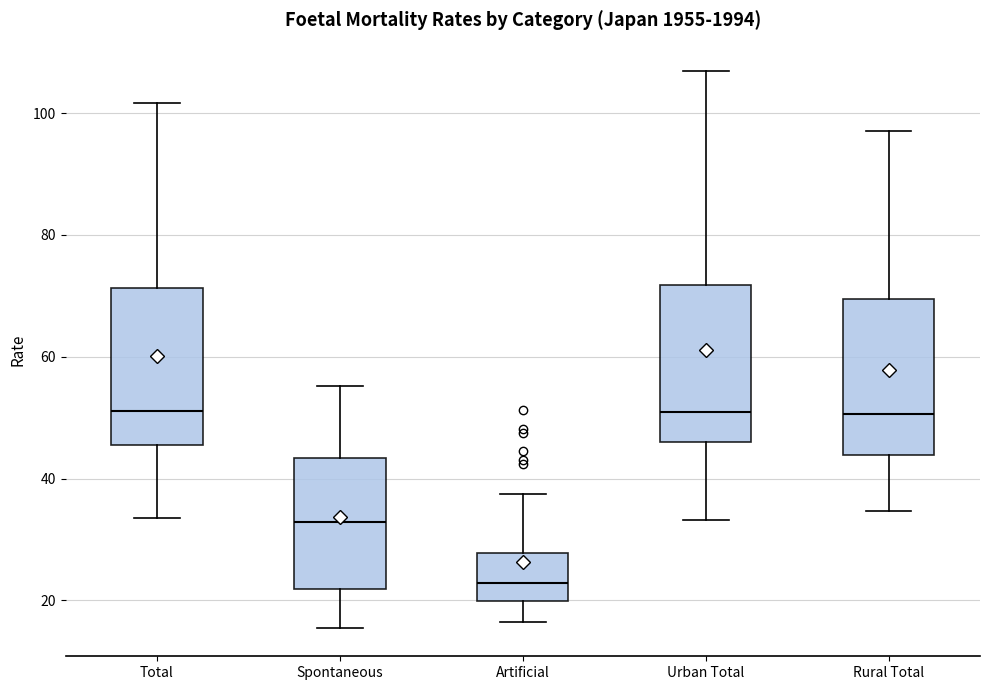

Reading left to right, read every box against the y-axis: the position of its median line, the range the box covers, and the ends of its whiskers. The values are not printed on the chart, so give them approximately, as read against the axis.

Total: median 52, box 46 to 72, whiskers 34 to 102
Spontaneous: median 32, box 22 to 44, whiskers 16 to 56
Artificial: median 22, box 20 to 28, whiskers 16 to 38
Urban Total: median 52, box 46 to 72, whiskers 34 to 108
Rural Total: median 50, box 44 to 70, whiskers 34 to 98